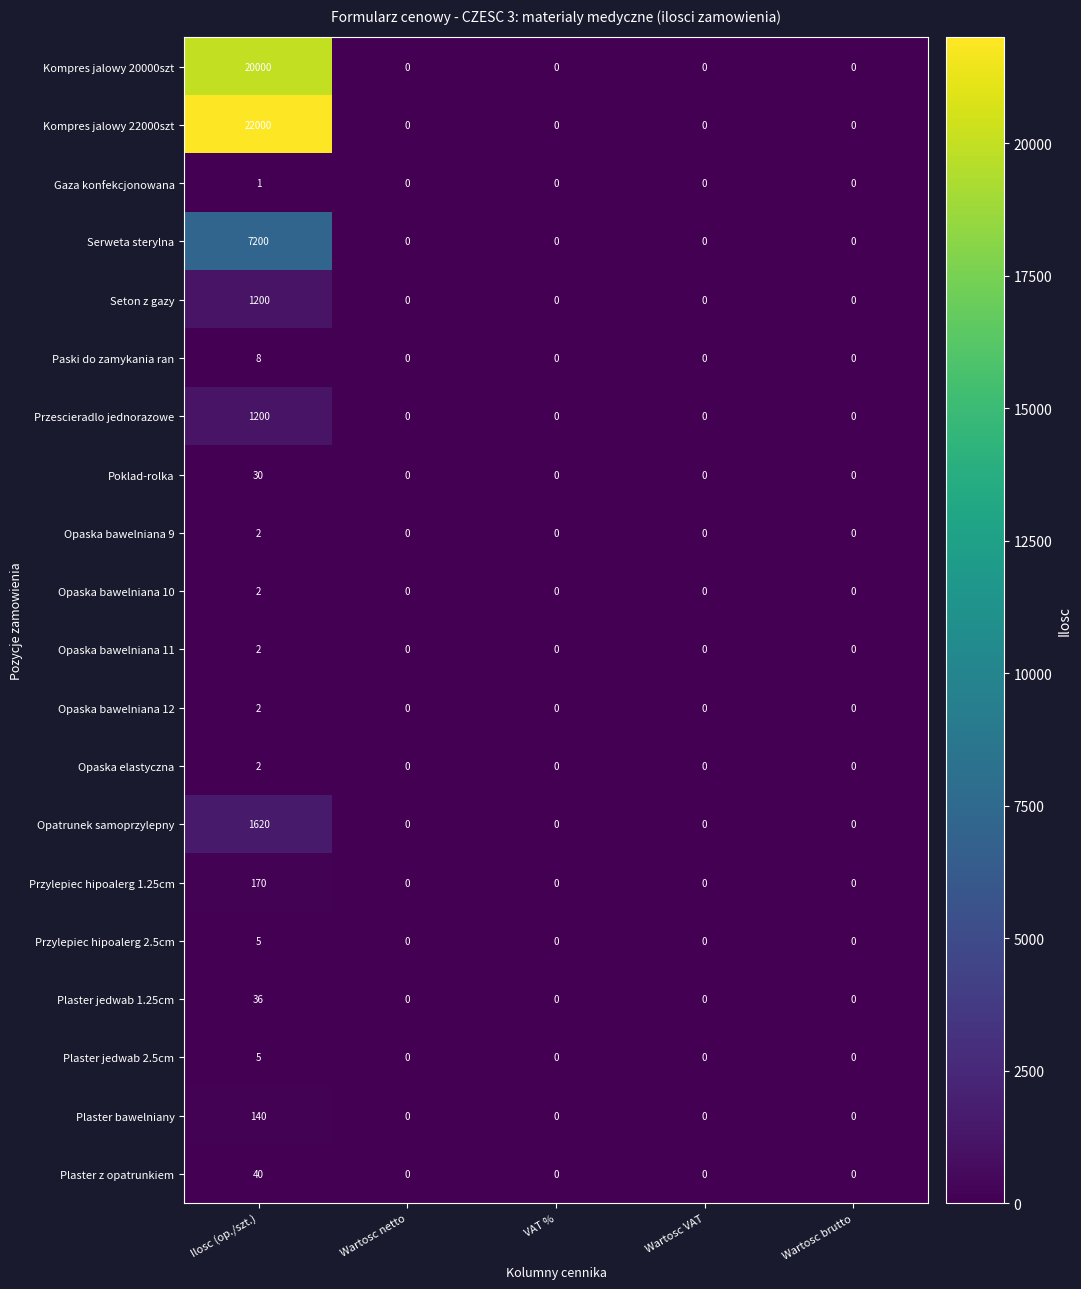

How many series are shown in this chart?

20